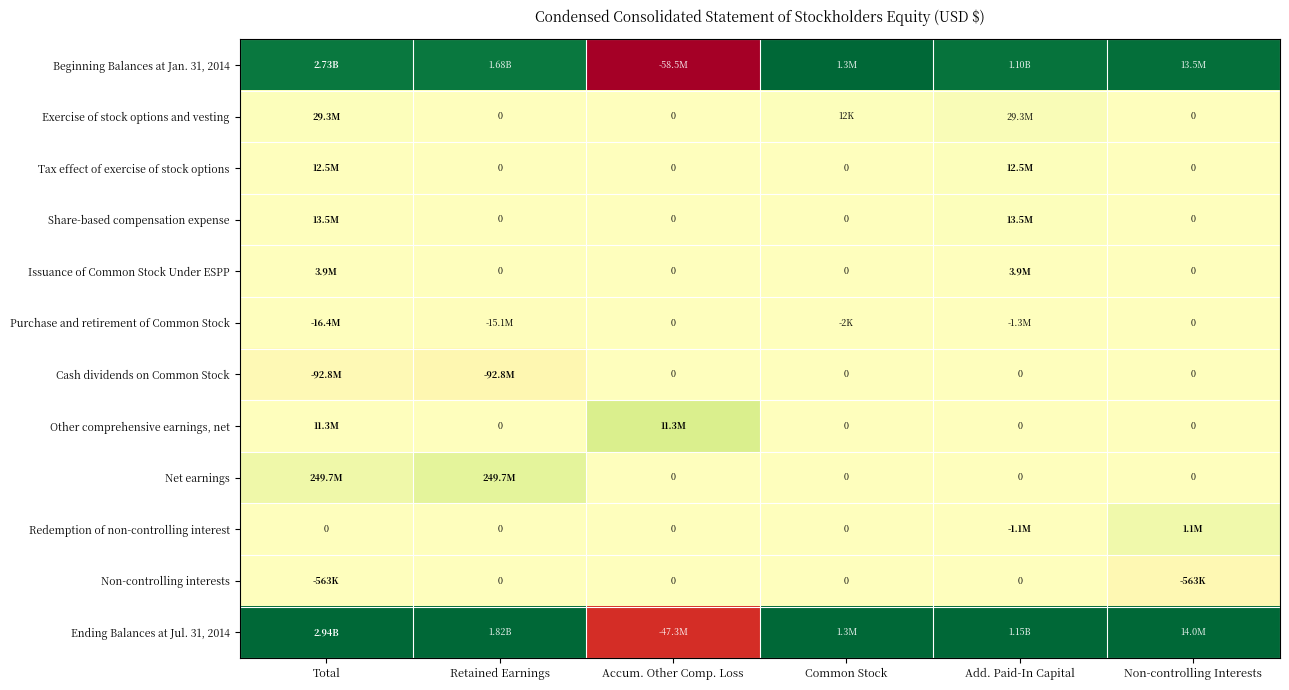

At how many categories does at least one series exceed 0?

6